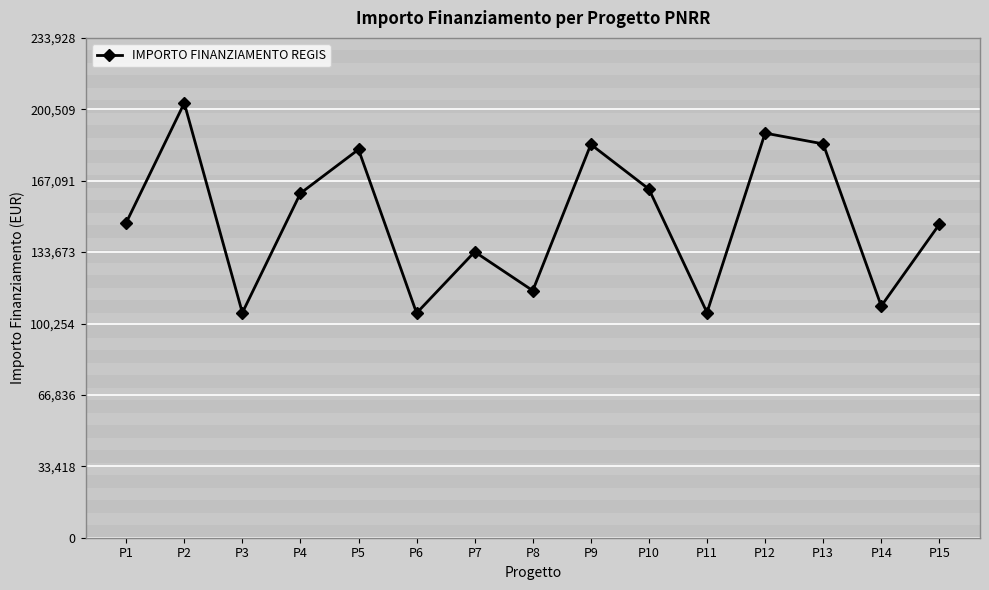

Approximately how many times larger is the value at P4 compared to P14?

1.5